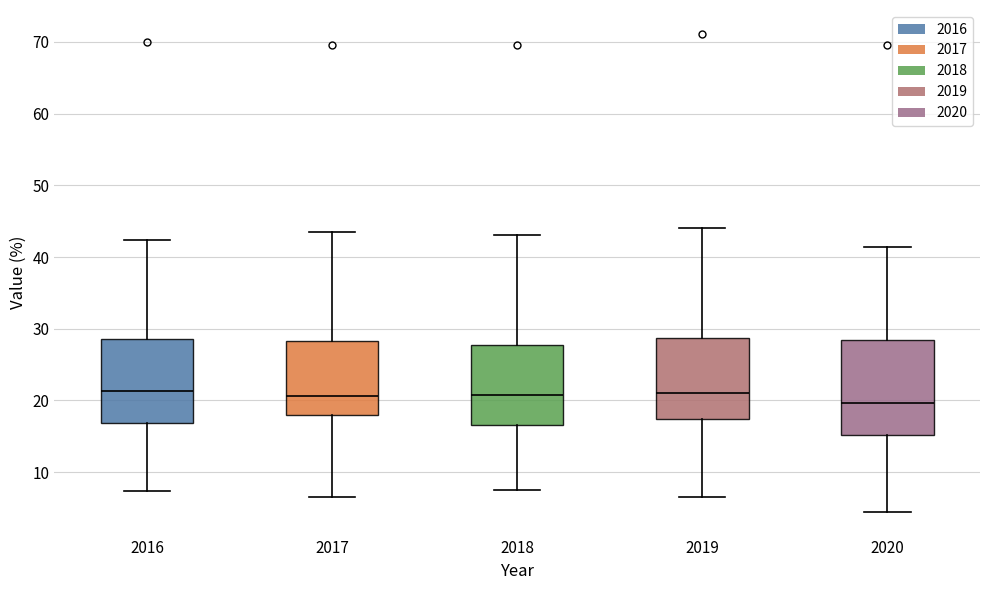

Reading left to right, transcribe this box plot: for each box, give where its median line is, the range the box spans, and where its two whiskers end, as read against the y-axis. The values are not printed on the chart, so give them approximately, as read against the axis.

2016: median 21, box 17 to 29, whiskers 7 to 42
2017: median 21, box 18 to 28, whiskers 7 to 44
2018: median 21, box 17 to 28, whiskers 8 to 43
2019: median 21, box 17 to 29, whiskers 7 to 44
2020: median 20, box 15 to 28, whiskers 5 to 41